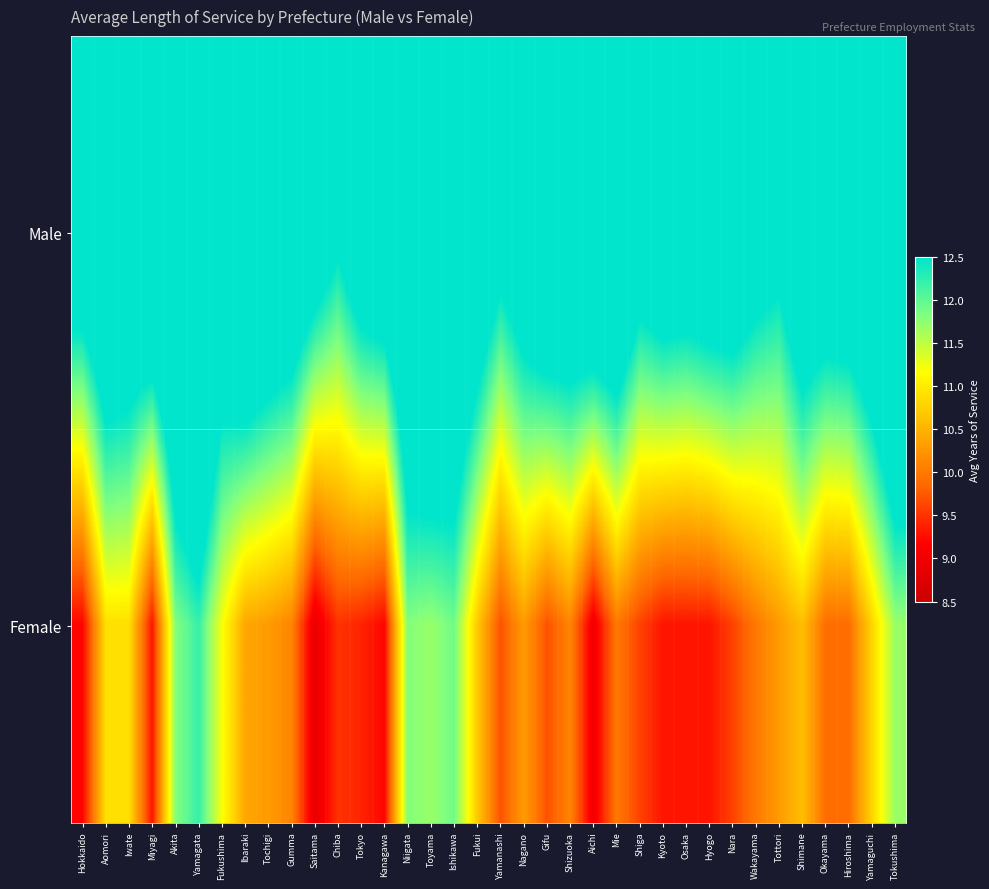

How many categories are shown in the chart?

36